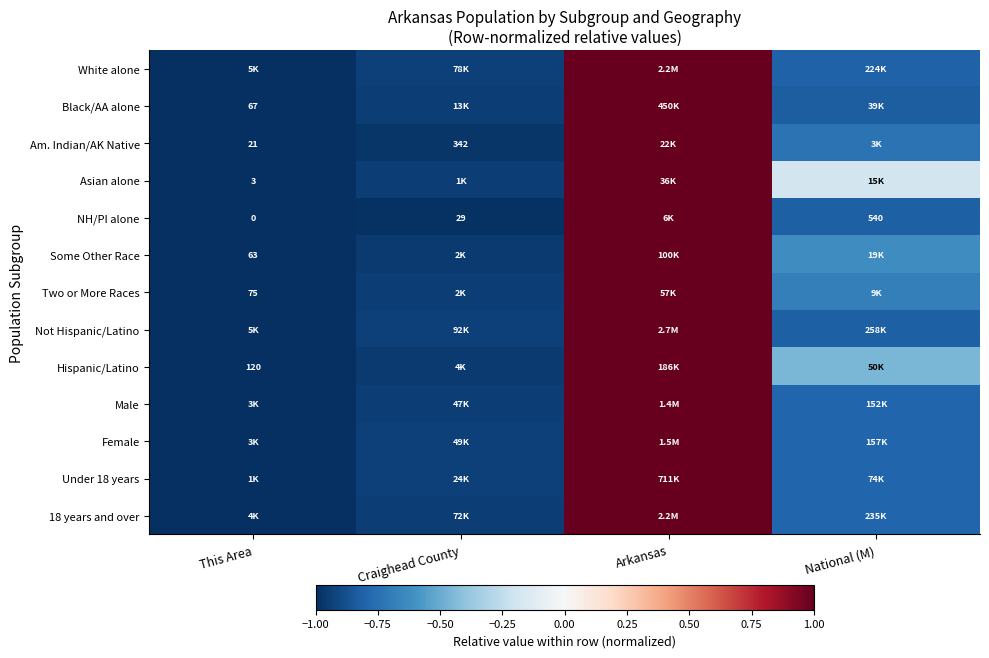

Where does the Hispanic/Latino series first go above 0?

Arkansas